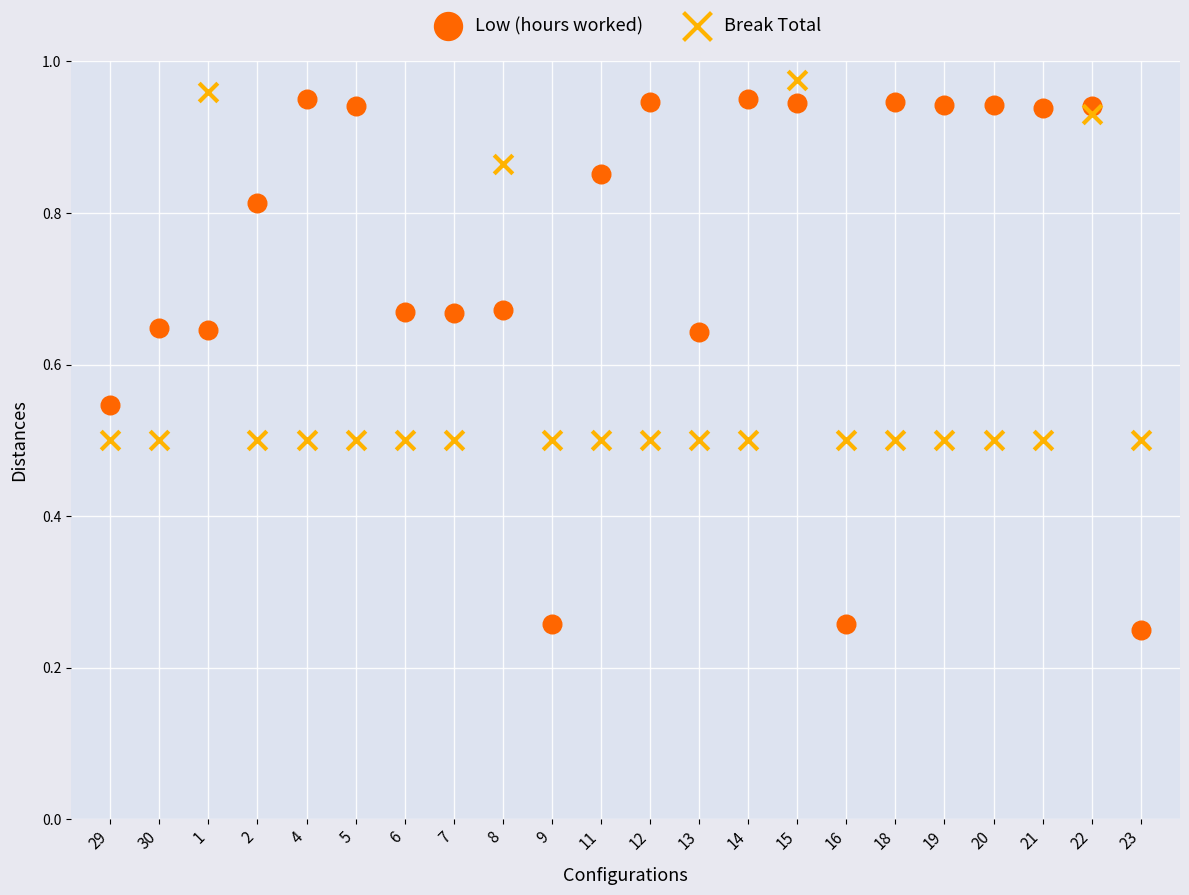

What are all the series names shown in the legend?

Low (hours worked), Break Total